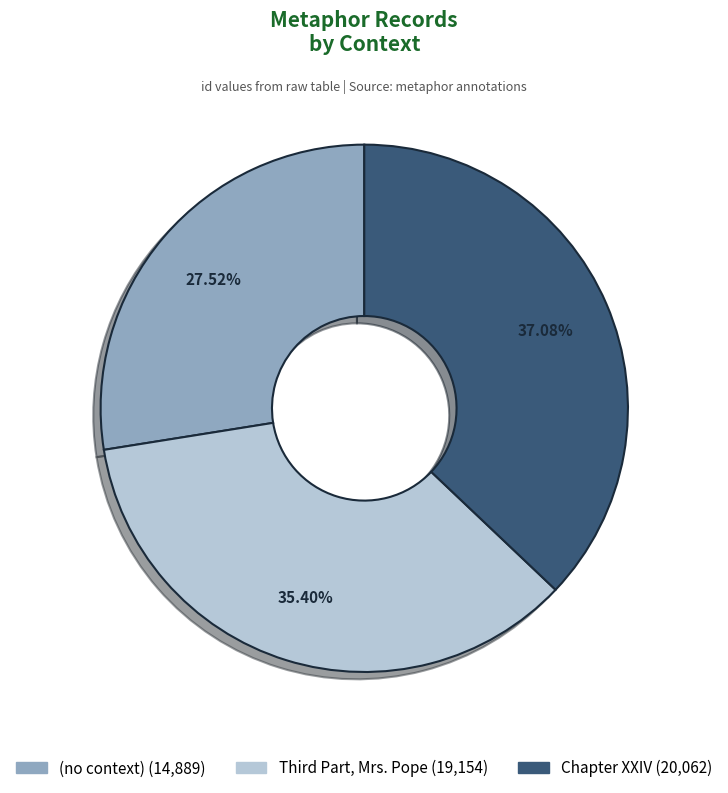

How many segments does this pie chart have?

3